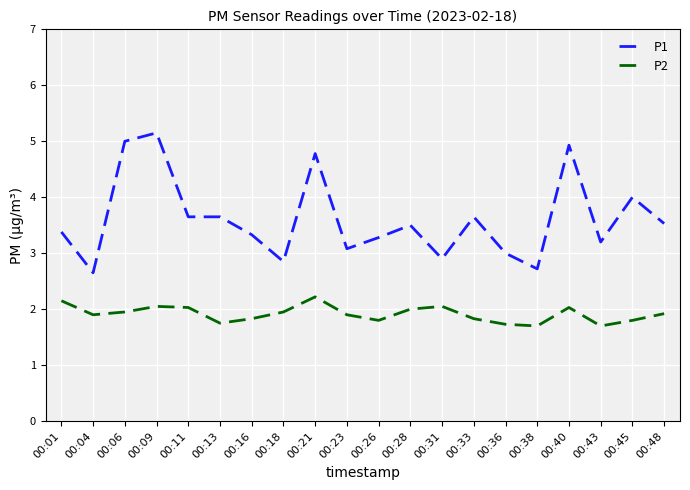

List the series in order of their peak value, lowest first.

P2, P1